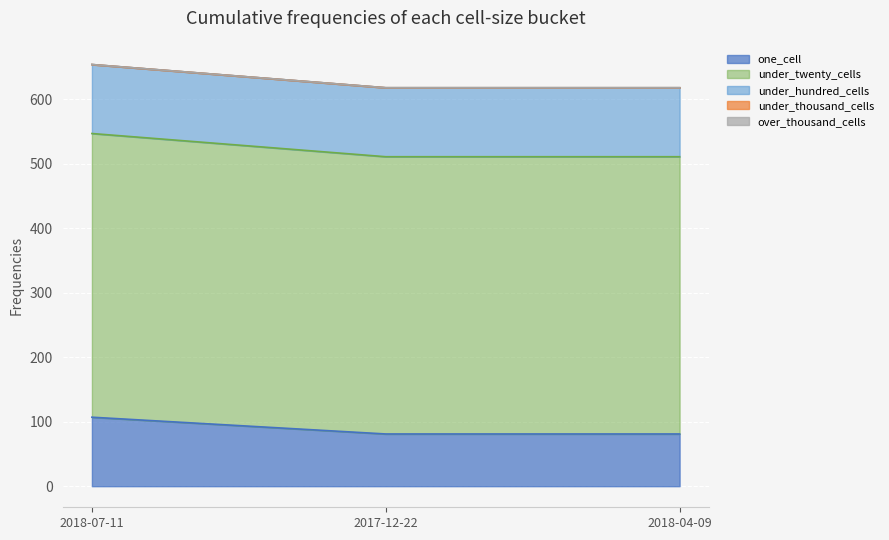

How many lines are shown in the chart?

5